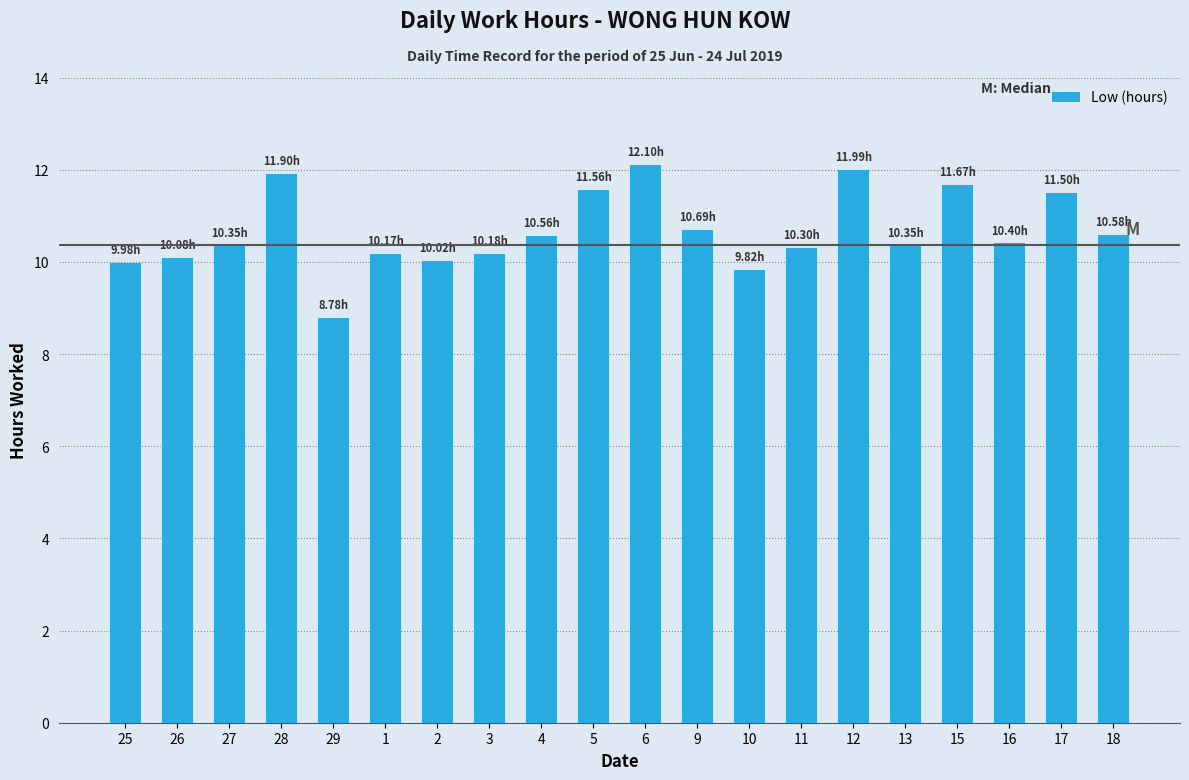

What is the difference between the maximum and minimum values?

3.3